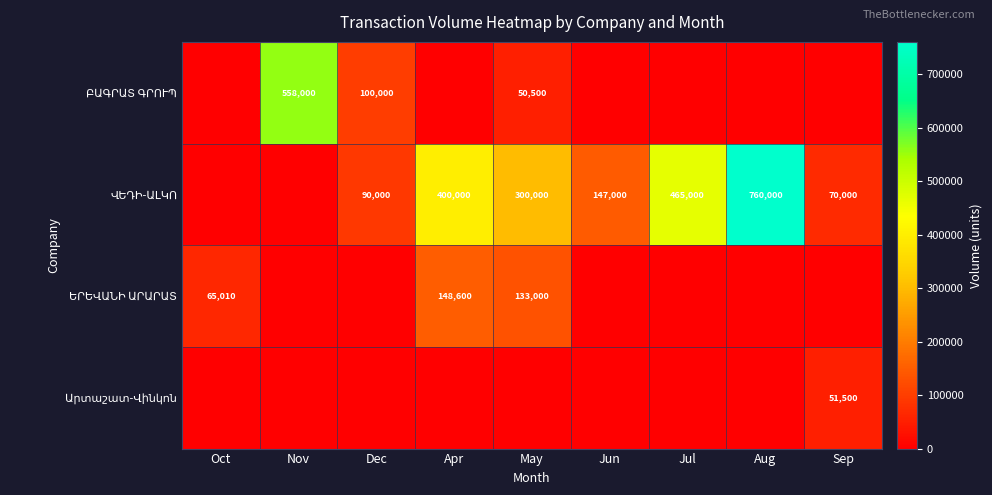

The Արտաշատ-Վինկոն series shows 0 at Aug. True or false?

True